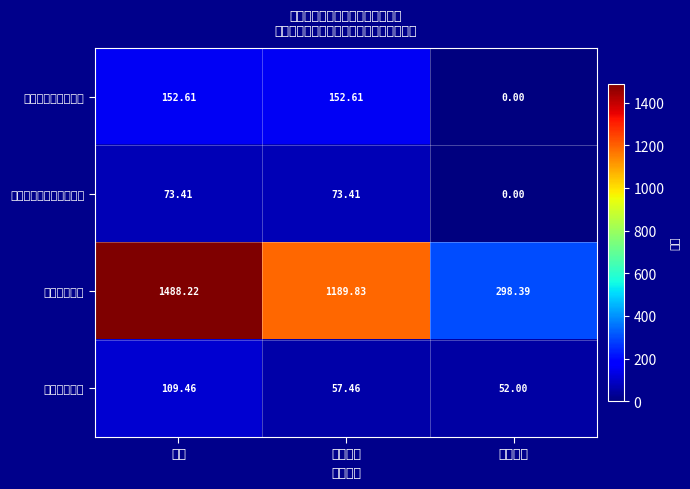

Reading left to right, what are all the values shown in this chart?

社会保障和就业支出: 小计=152.6	基本支出=152.6	项目支出=0.0
医疗卫生与计划生育支出: 小计=73.4	基本支出=73.4	项目支出=0.0
城乡社区支出: 小计=1488.2	基本支出=1189.8	项目支出=298.4
住房保障支出: 小计=109.5	基本支出=57.5	项目支出=52.0